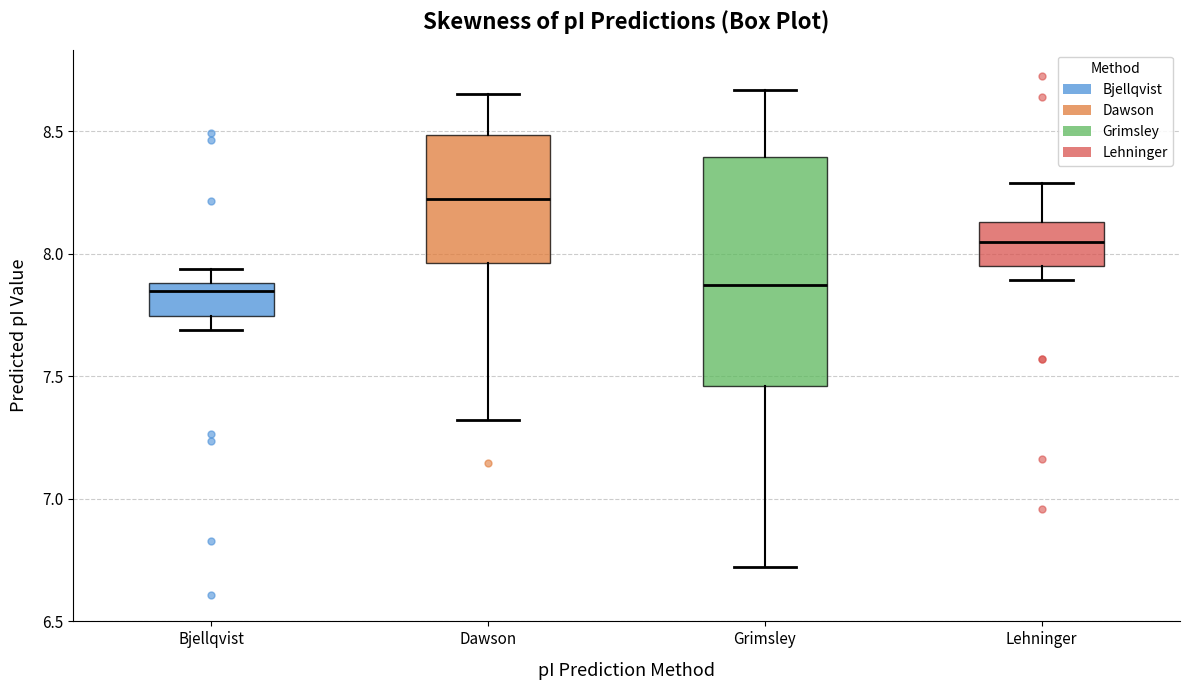

Reading left to right, transcribe this box plot: for each box, give where its median line is, the range the box spans, and where its two whiskers end, as read against the y-axis. The values are not printed on the chart, so give them approximately, as read against the axis.

Bjellqvist: median 7.85, box 7.75 to 7.90, whiskers 7.70 to 7.95
Dawson: median 8.20, box 7.95 to 8.50, whiskers 7.30 to 8.65
Grimsley: median 7.85, box 7.45 to 8.40, whiskers 6.70 to 8.65
Lehninger: median 8.05, box 7.95 to 8.15, whiskers 7.90 to 8.30